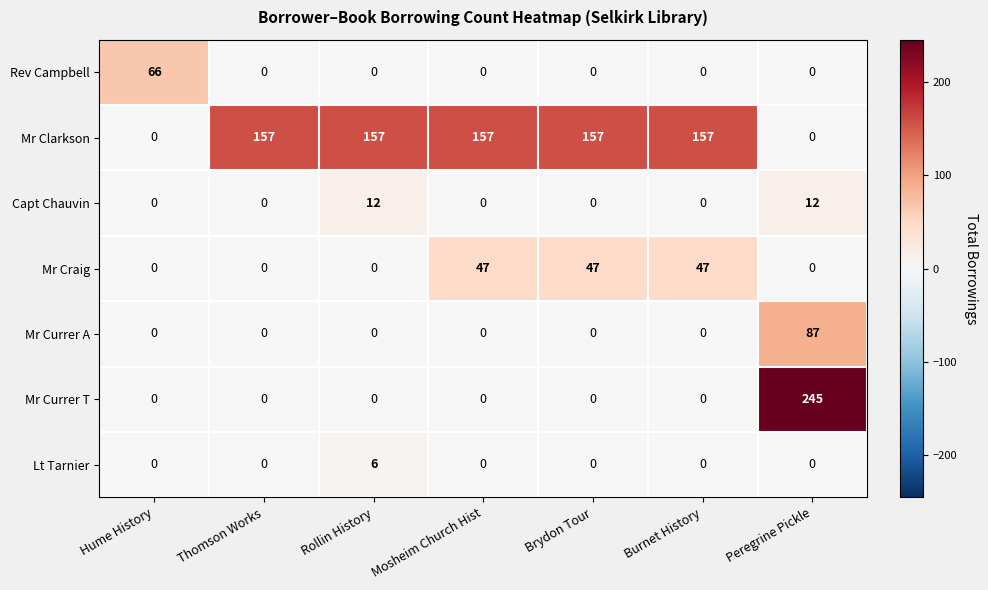

The Mr Currer A series shows 33 at Burnet History. True or false?

False